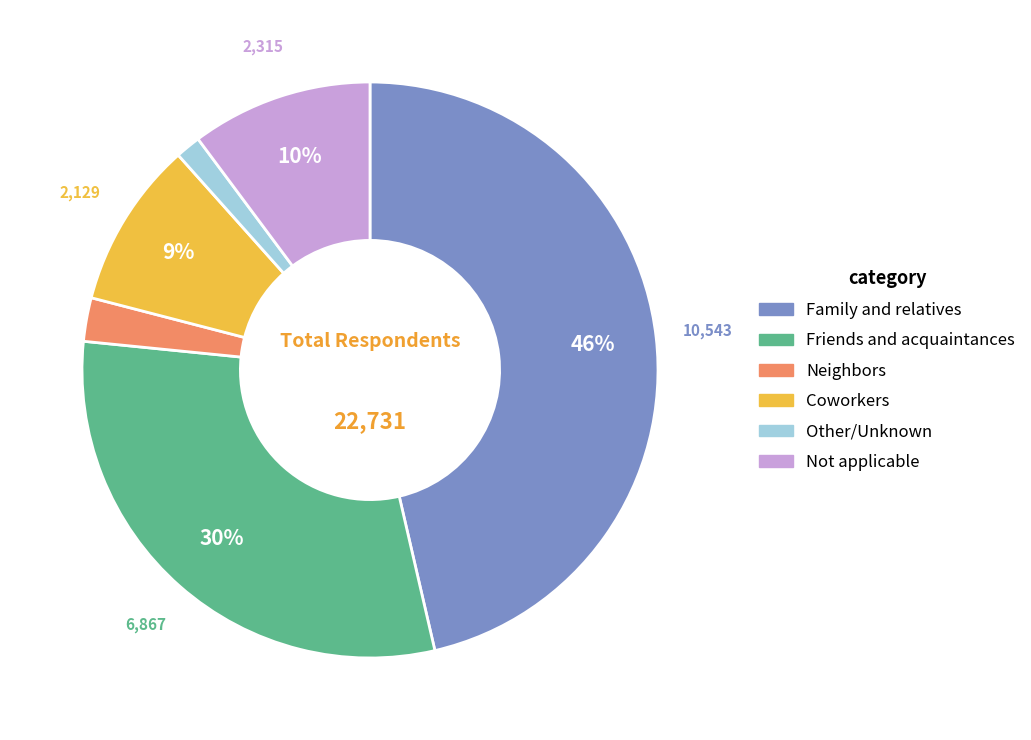

Rank the categories by value from lowest to highest.

Other/Unknown, Neighbors, Coworkers, Not applicable, Friends and acquaintances, Family and relatives